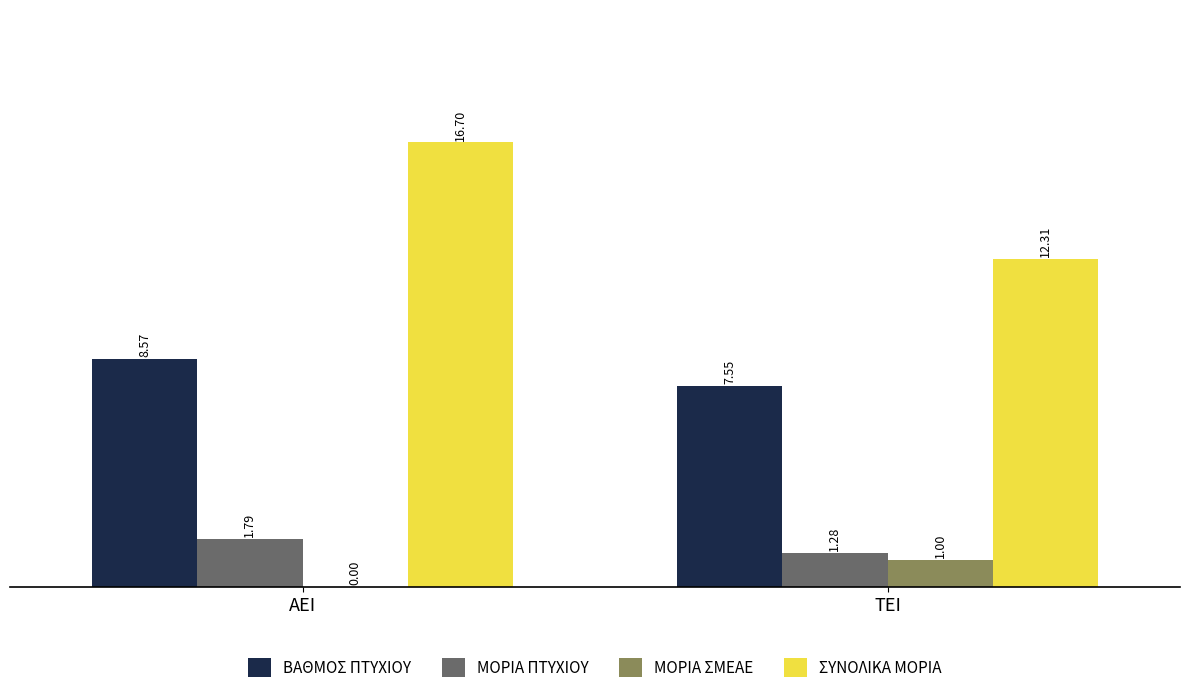

Are the bars grouped side by side (vs. stacked)?

Yes